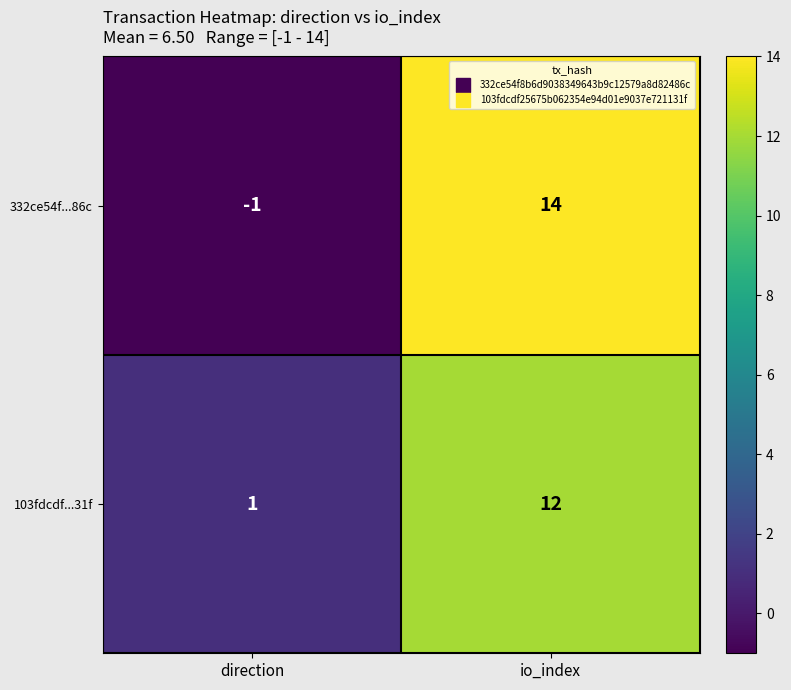

Which series has the largest range (max minus min)?

332ce54f...86c